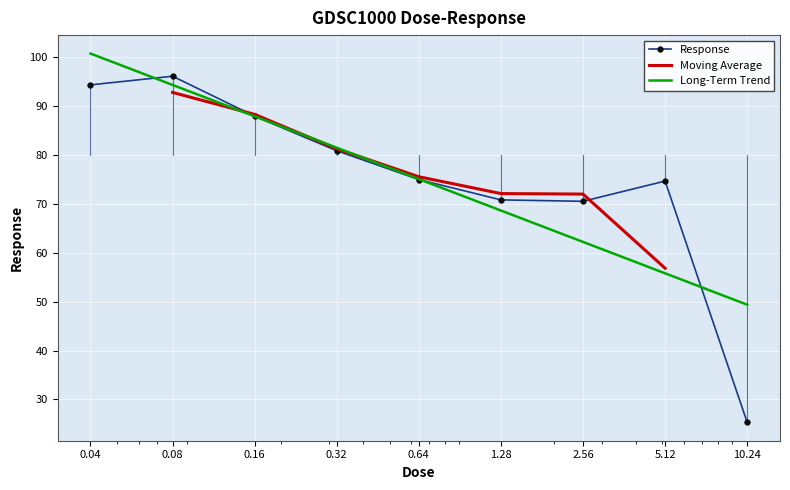

The chart shows a value of 74.6 at 5.12. True or false?

True